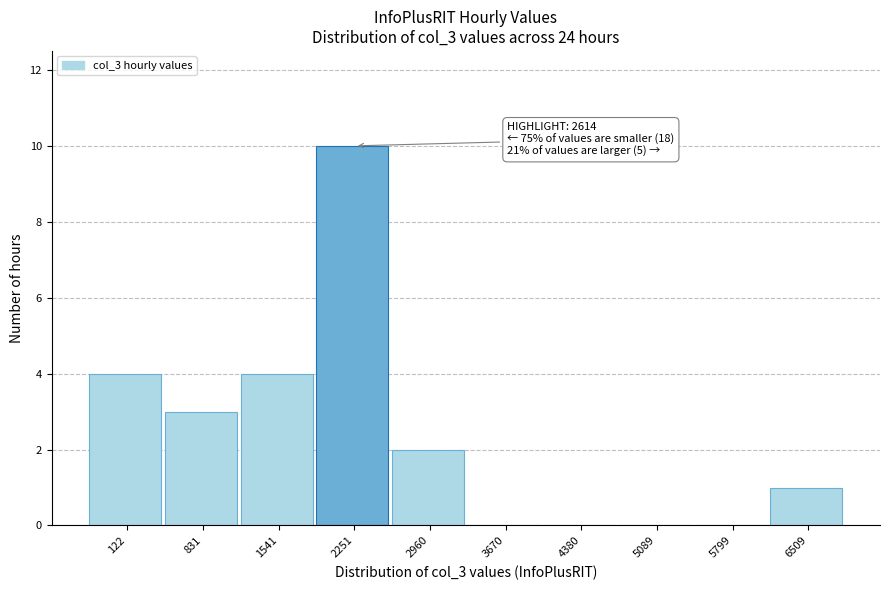

Reading left to right, list all the values displayed in this chart.

122=4	831=3	1541=4	2251=10	2960=2	3670=0	4380=0	5089=0	5799=0	6509=1